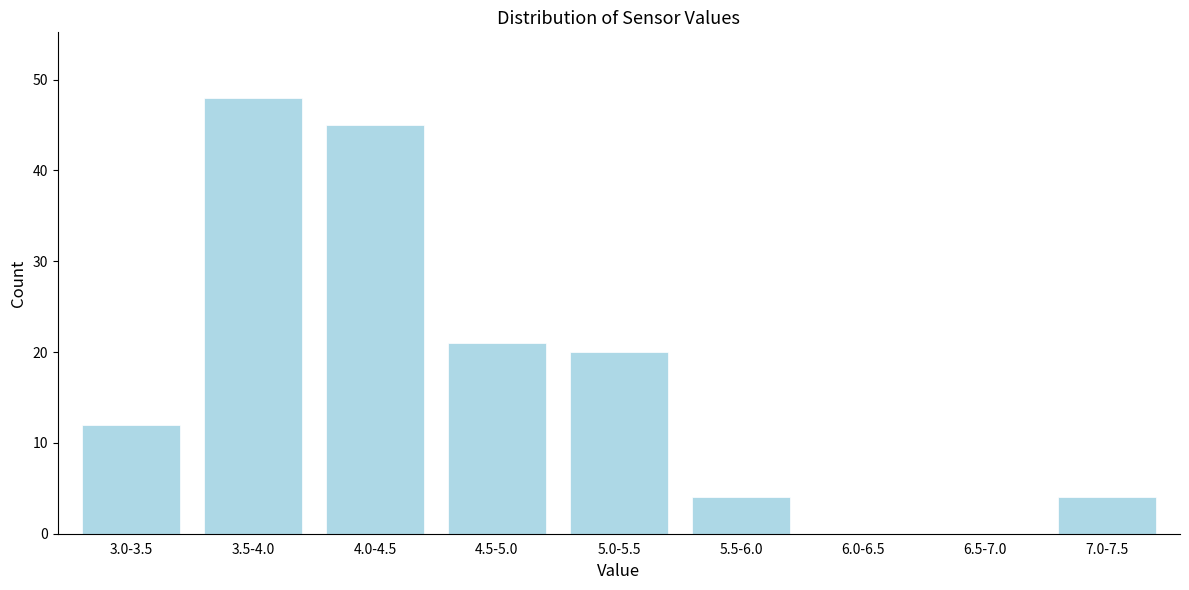

Reading left to right, list all the values displayed in this chart.

3.0-3.5=12	3.5-4.0=48	4.0-4.5=45	4.5-5.0=21	5.0-5.5=20	5.5-6.0=4	6.0-6.5=0	6.5-7.0=0	7.0-7.5=4